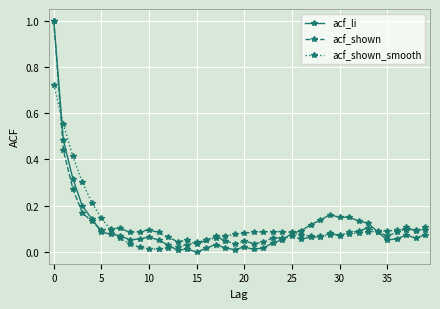

True or false: acf_shown has more than 1 interior local peaks.

True